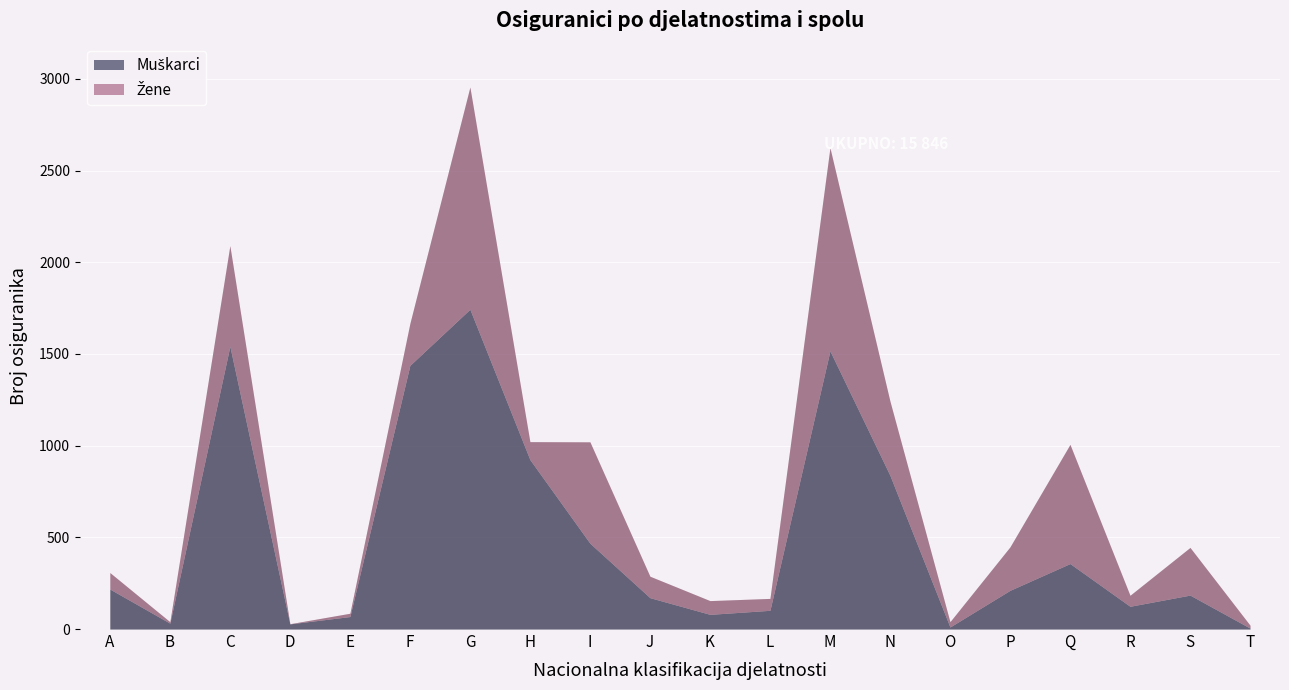

What is the sum of all Žene values?

5780